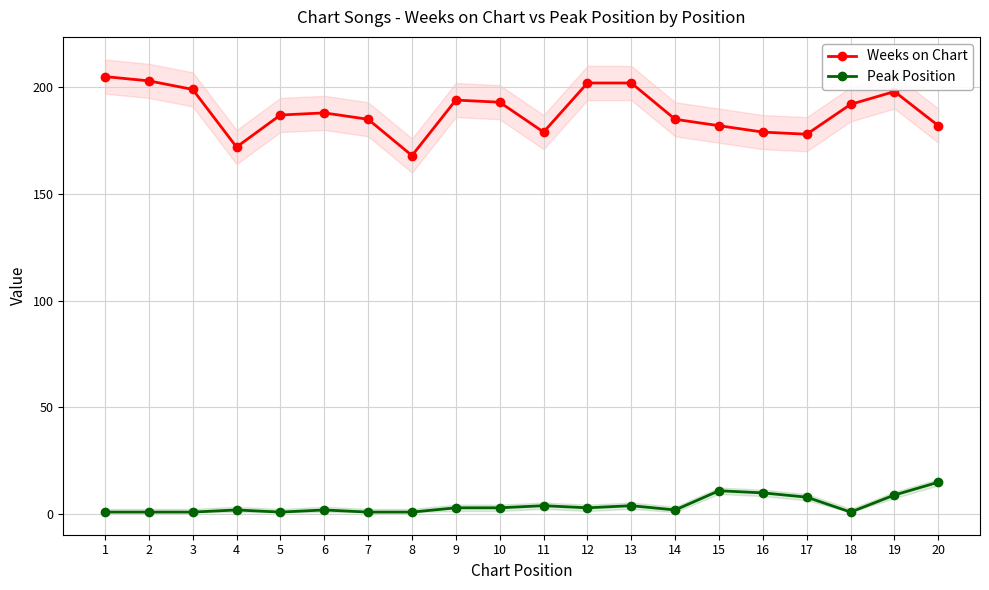

What is the value of the Weeks on Chart point at the 20th from the left?

182